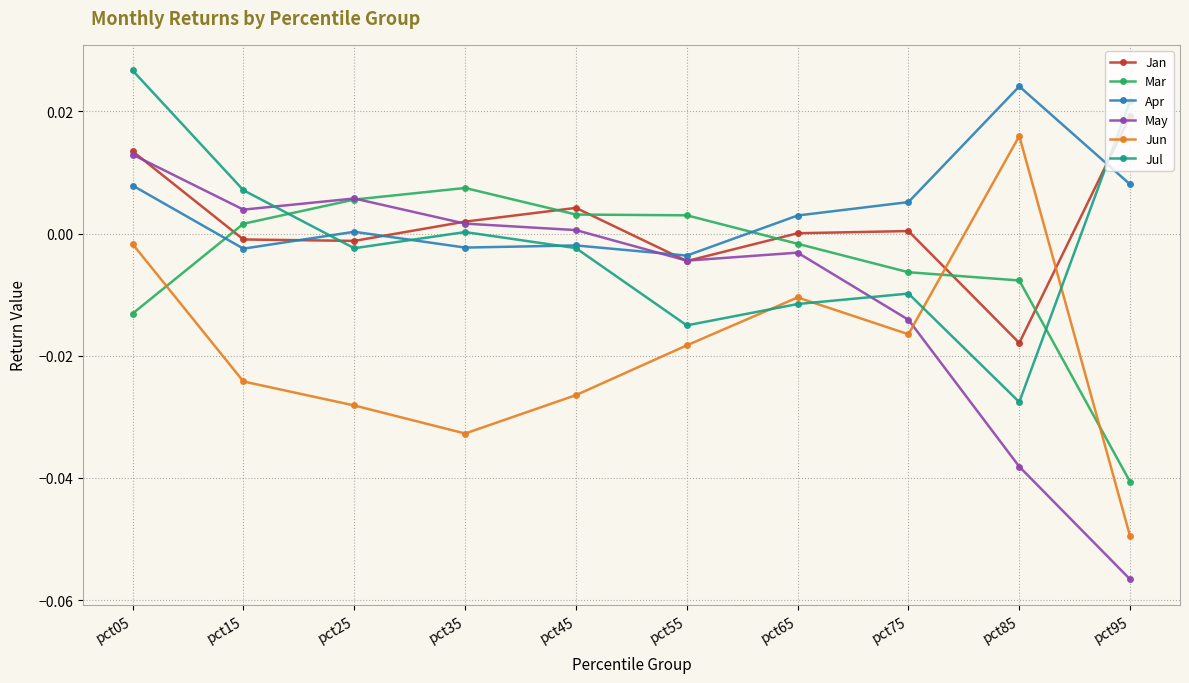

The Jul series shows 0.0 at pct95. True or false?

True